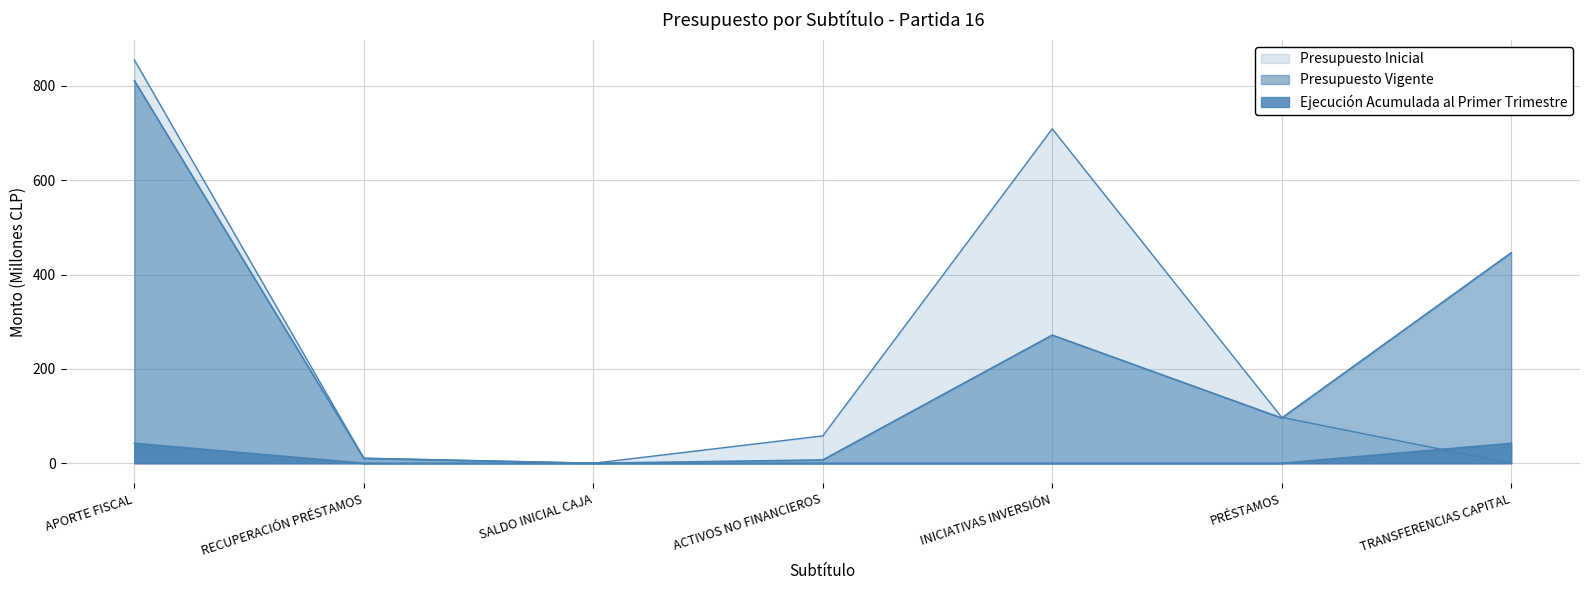

The Presupuesto Vigente series shows 3.6 at ACTIVOS NO FINANCIEROS. True or false?

False